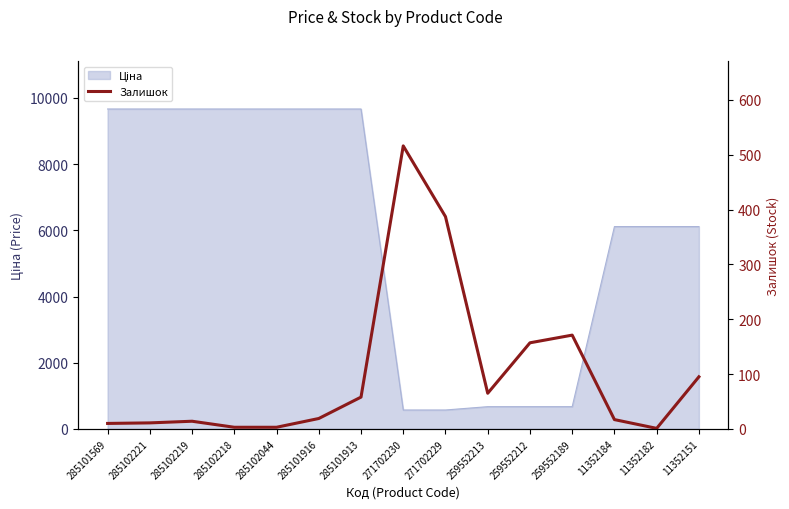

True or false: the data shows 567 at 271702229.

False